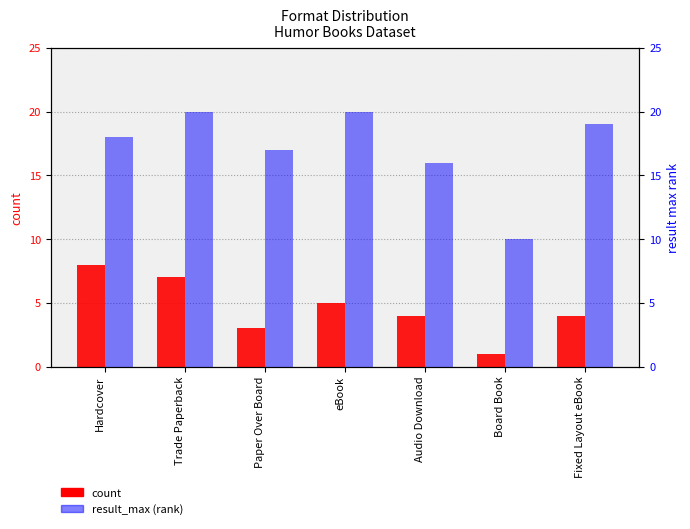

Is the value of count at Board Book greater than the value of result_max (rank) at Paper Over Board?

No